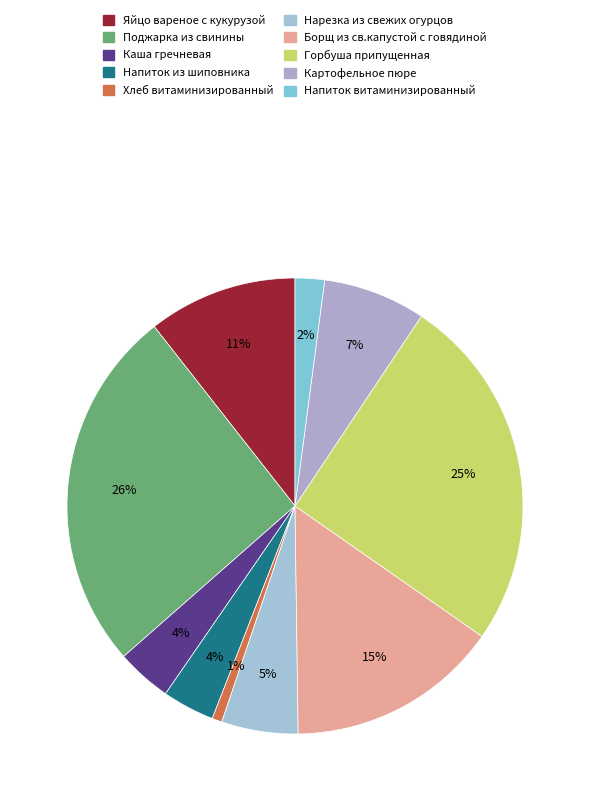

What is the ratio of the value at Напиток витаминизированный to the value at Картофельное пюре?

0.3